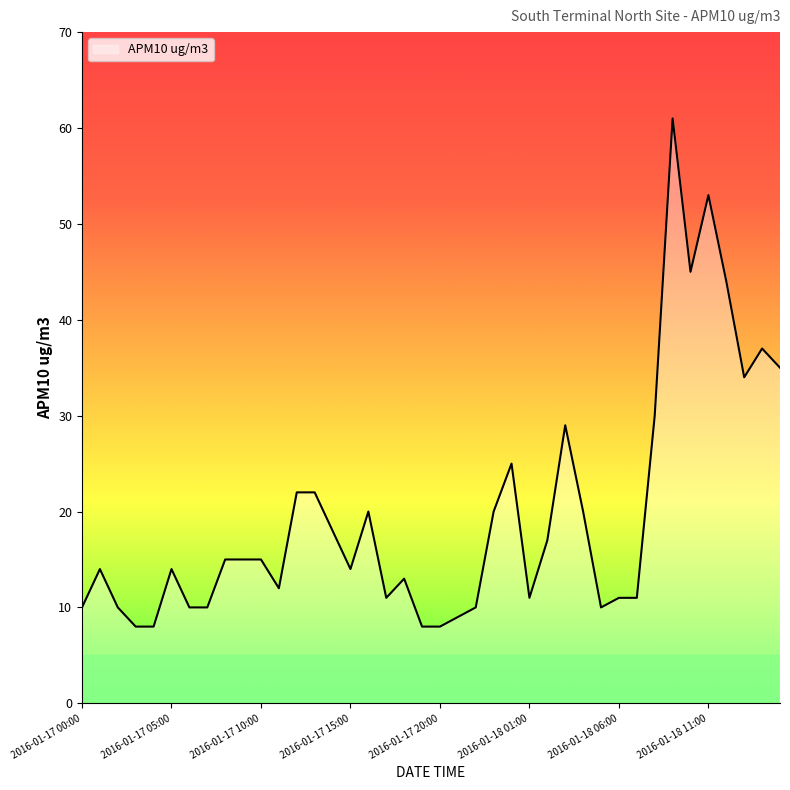

What is the difference between the maximum and minimum values?

53